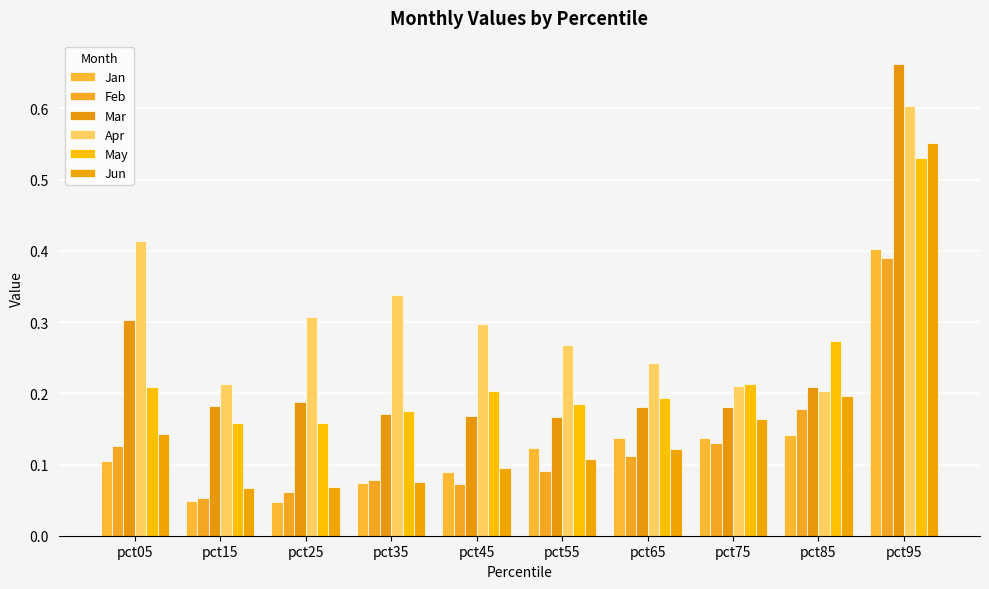

Are the bars horizontal?

No